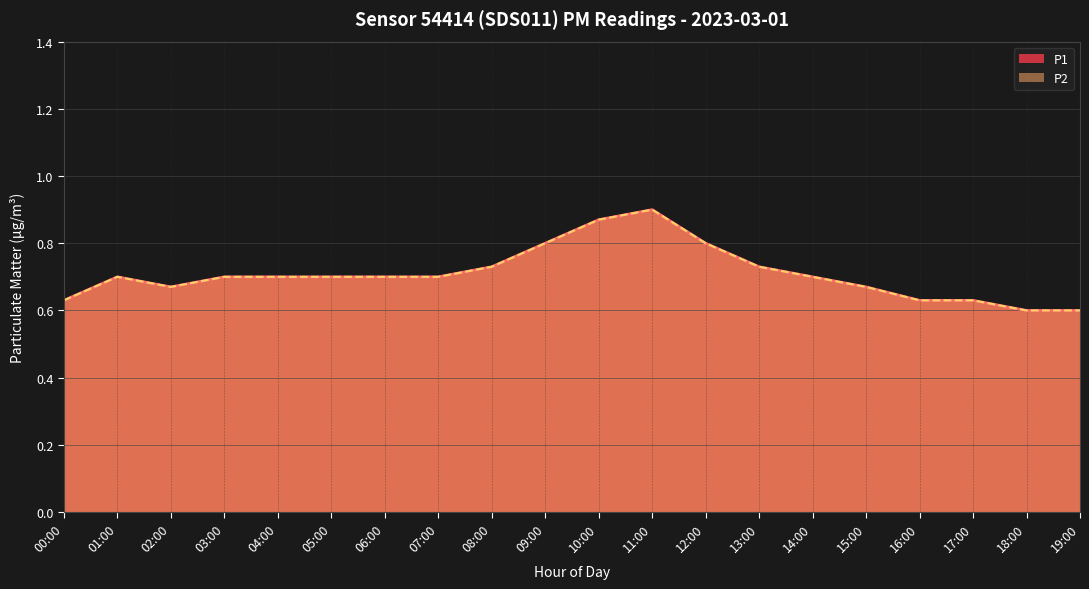

True or false: P1 and P2 intersect in this chart.

False